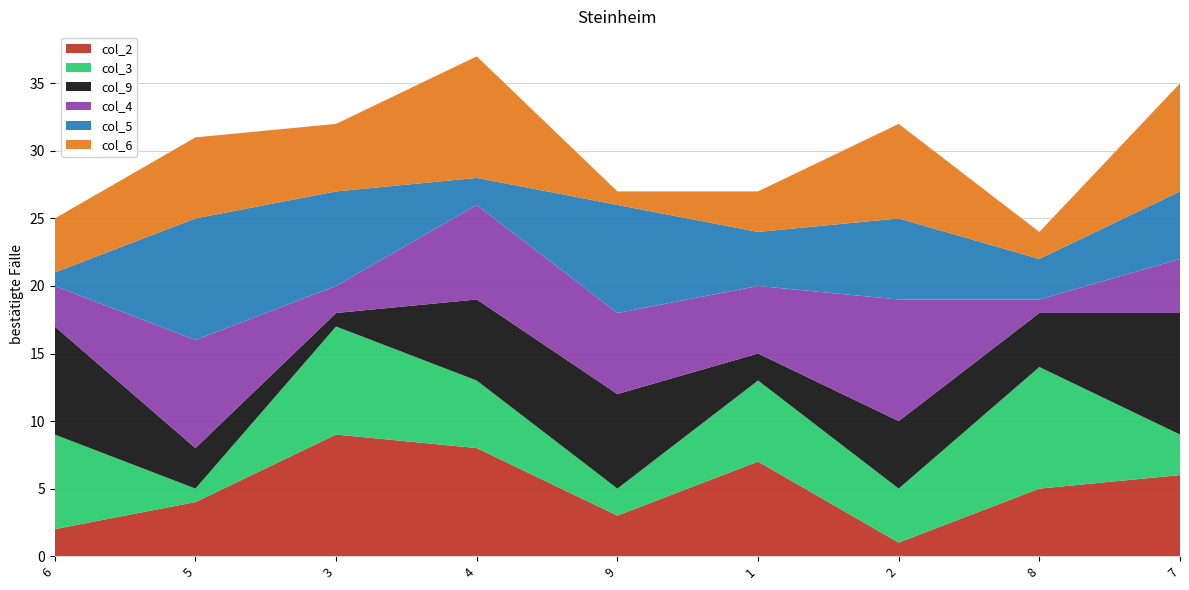

Reading left to right, list all the values displayed in this chart.

col_2: 2	4	9	8	3	7	1	5	6
col_3: 7	1	8	5	2	6	4	9	3
col_9: 8	3	1	6	7	2	5	4	9
col_4: 3	8	2	7	6	5	9	1	4
col_5: 1	9	7	2	8	4	6	3	5
col_6: 4	6	5	9	1	3	7	2	8